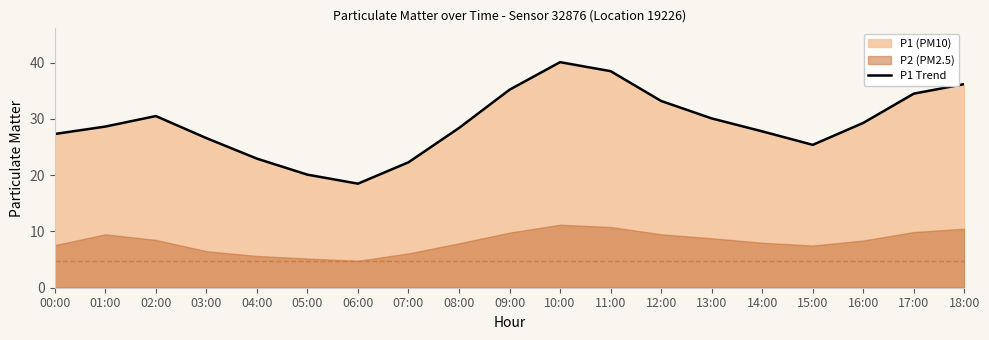

Which has a higher value, 18:00 or 12:00?

18:00